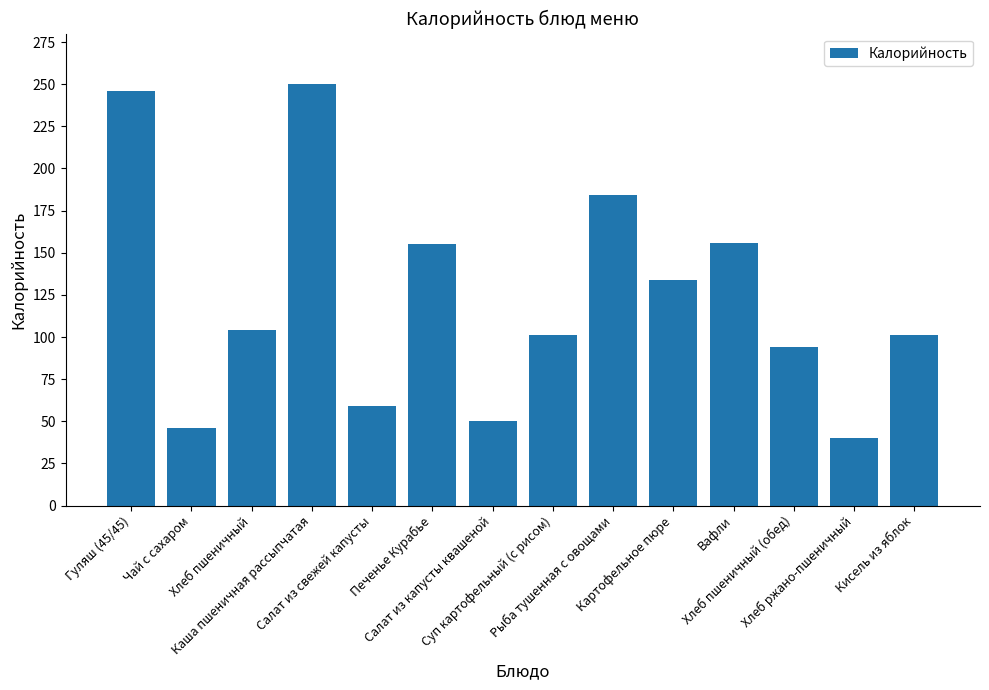

What is the value of the 7th bar from the left?

50